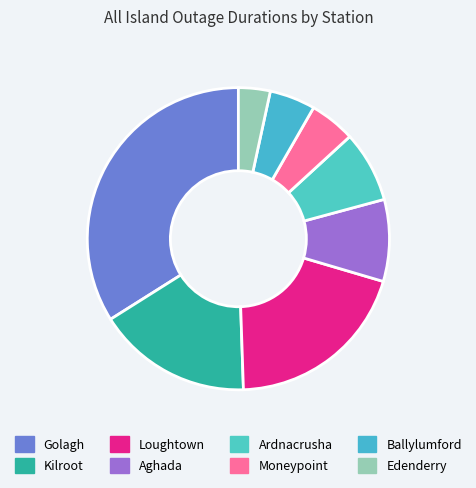

How many segments does this pie chart have?

8